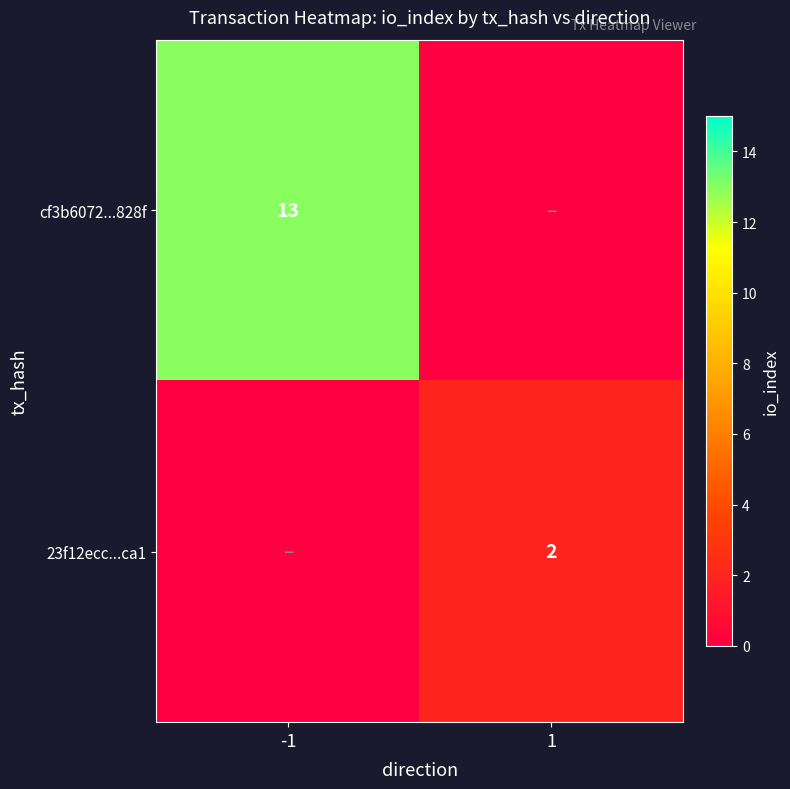

The value of 23f12ecc...ca1 at 1 is 2. True or false?

True